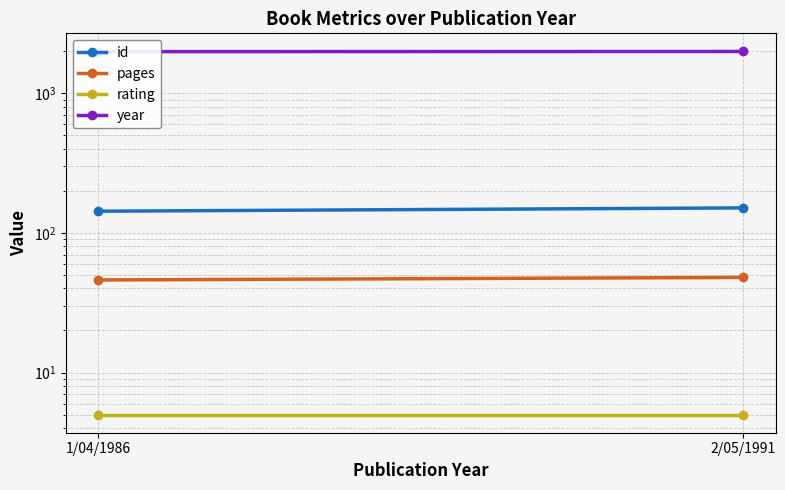

What position from the left is 1/04/1986?

1